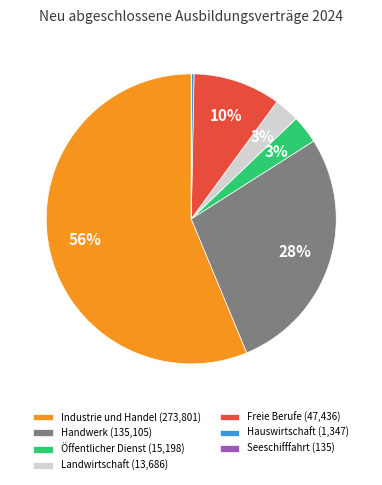

Is the sum of Freie Berufe (47,436) and Öffentlicher Dienst (15,198) greater than half?

No